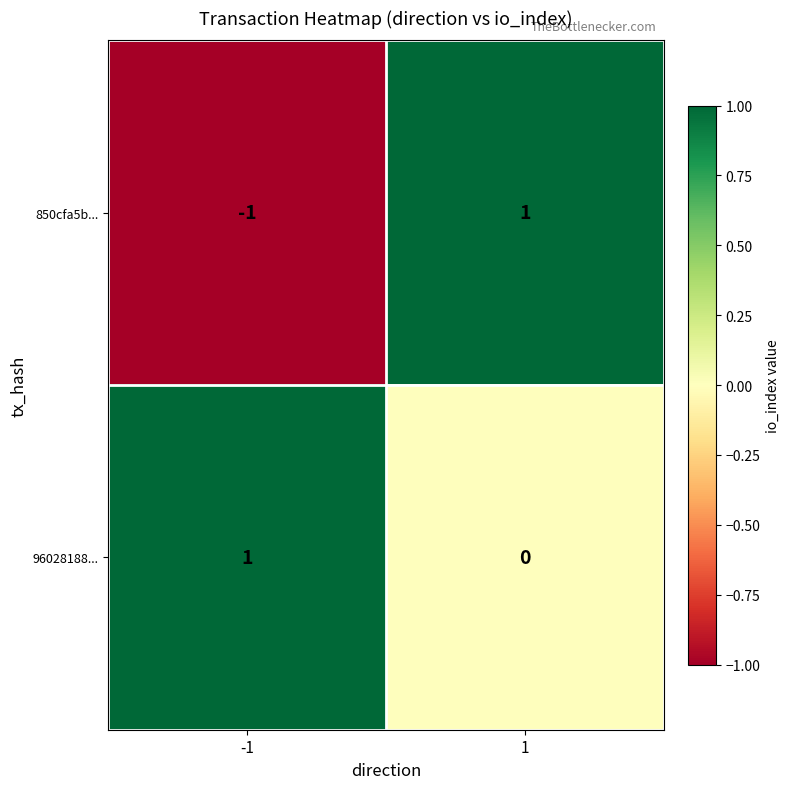

How many positive values does the 850cfa5b... series have?

1